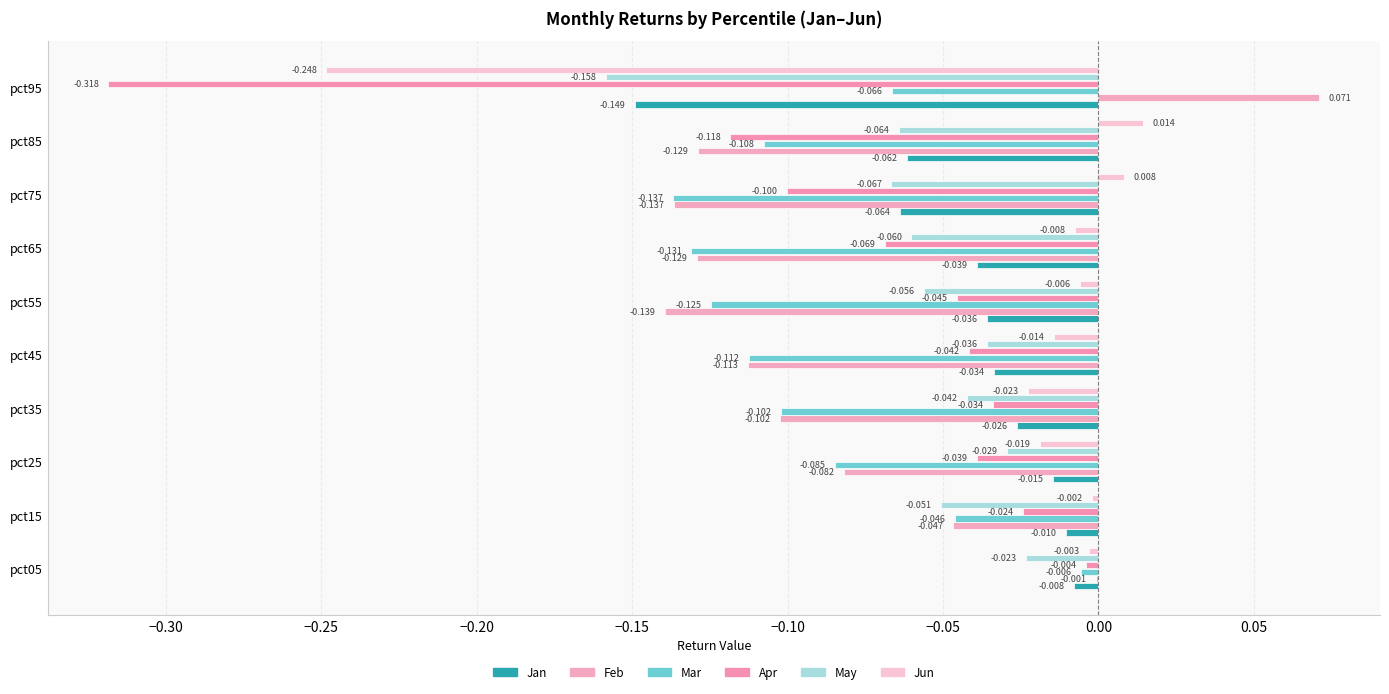

Count the number of data series in this chart.

6